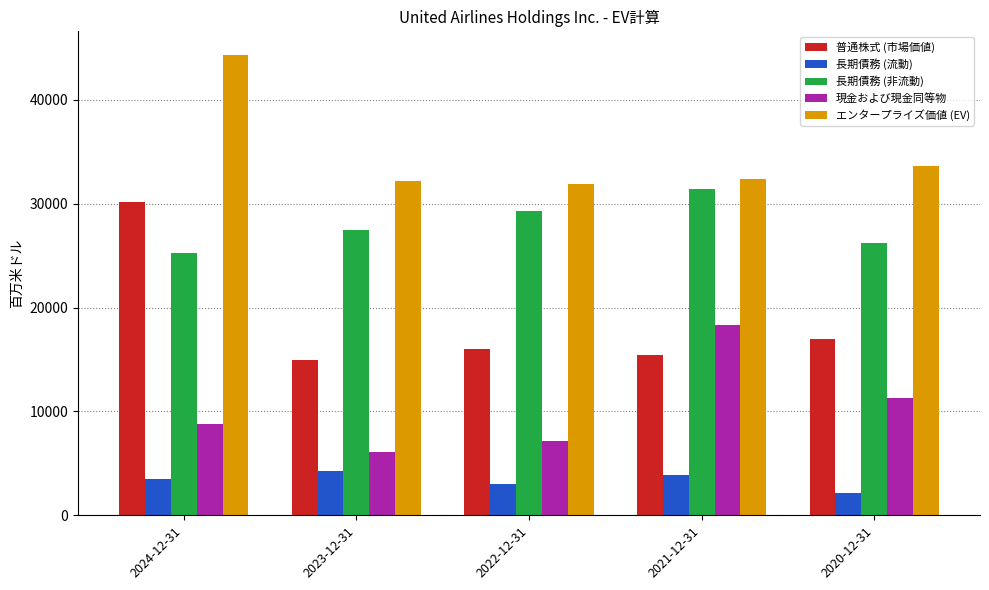

What is the total value across all series at 2024-12-31?

111948